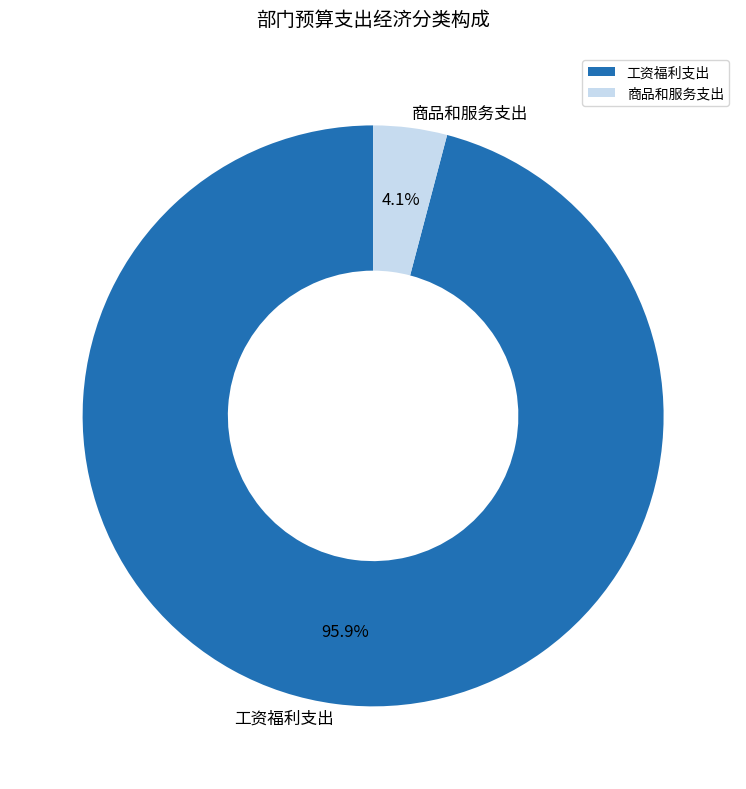

Is it true that 商品和服务支出 is 4% of the pie?

True